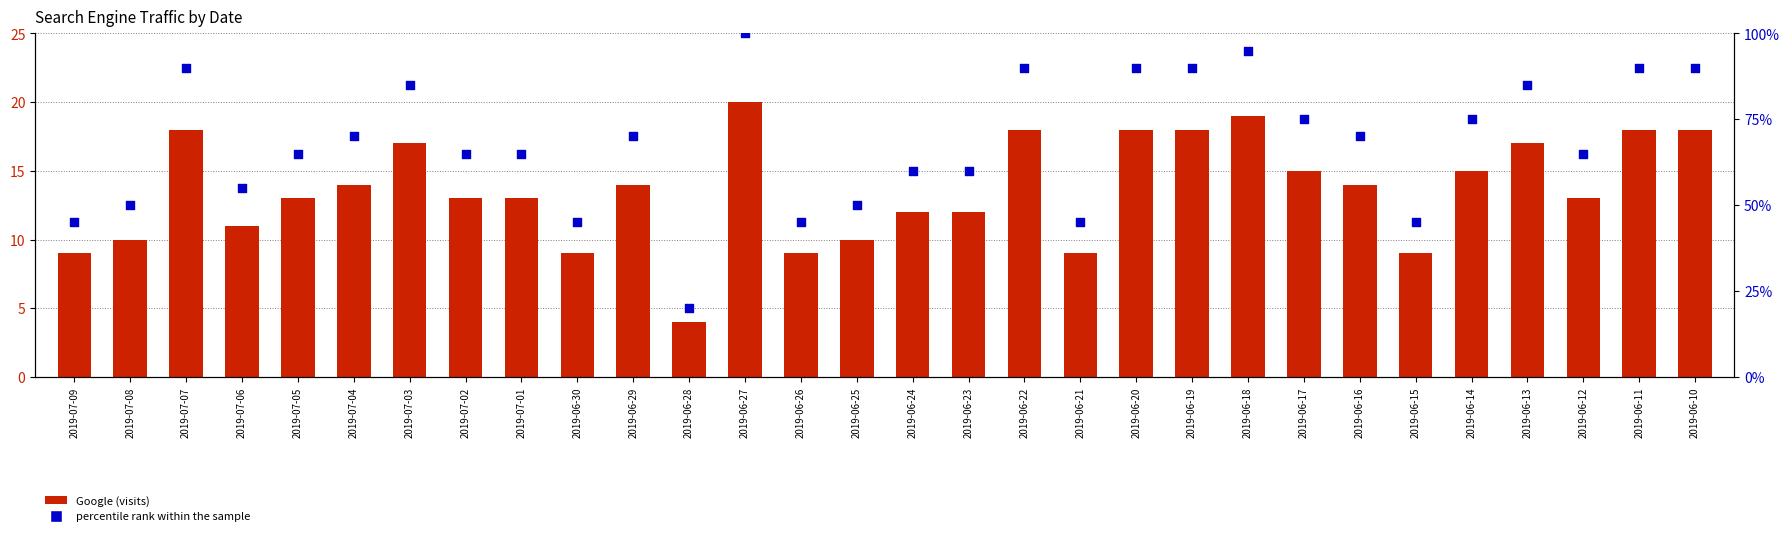

Which series contains the lowest Y value?

Google